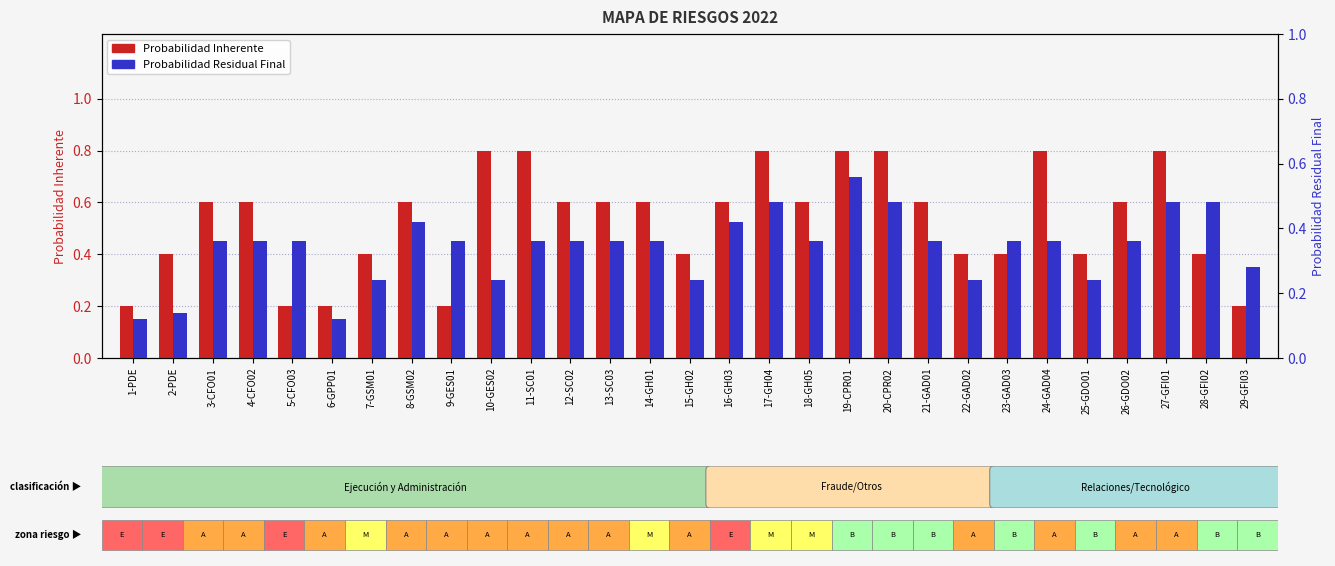

How many bars are there in each group?

2